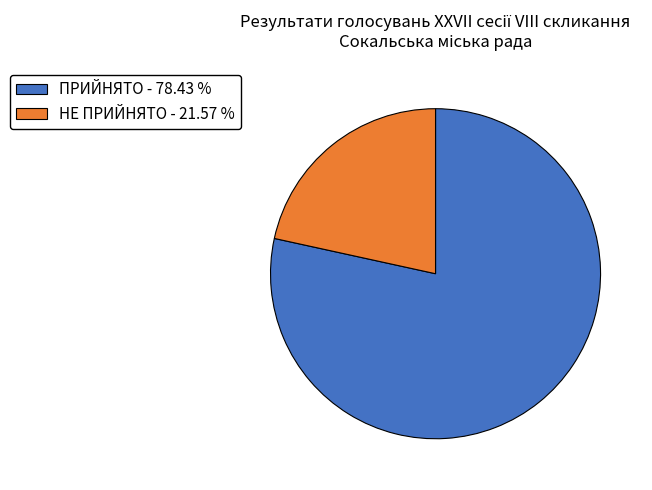

How many segments does this pie chart have?

2